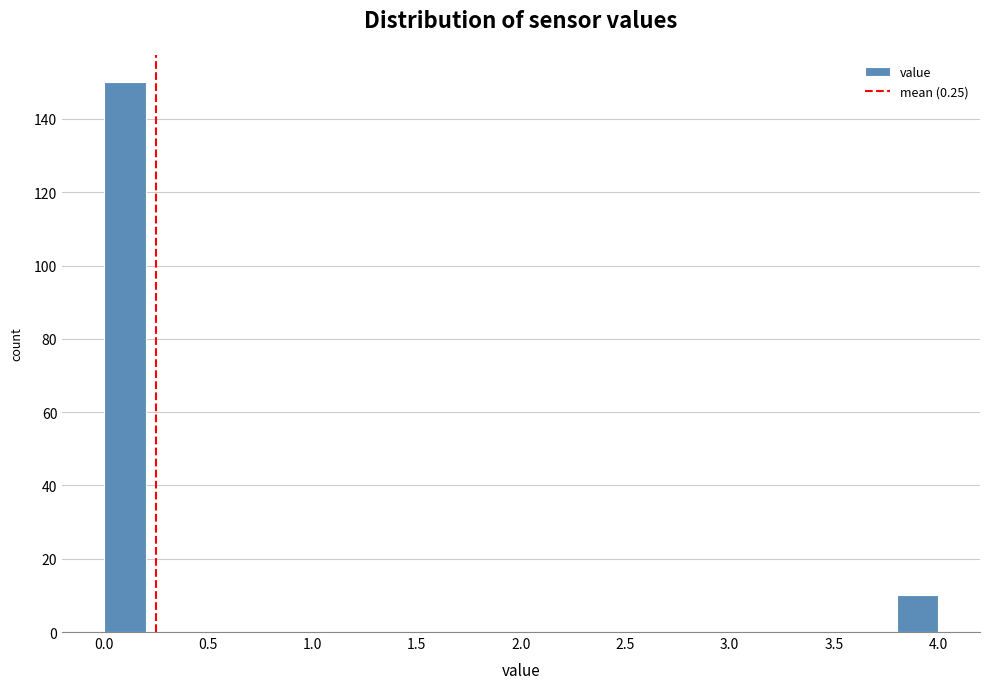

Over which range of the x-axis is the bar tallest?

0.0 to 0.2